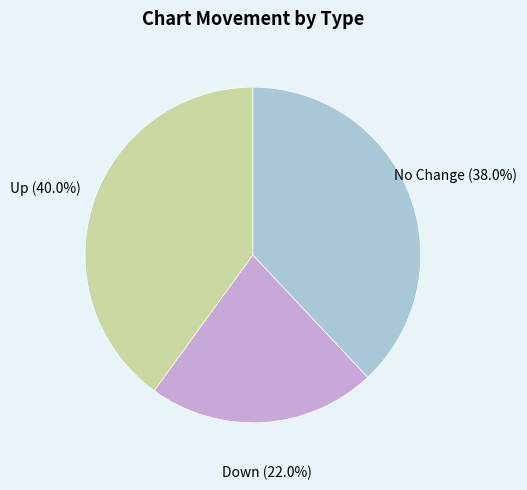

How many segments does this pie chart have?

3